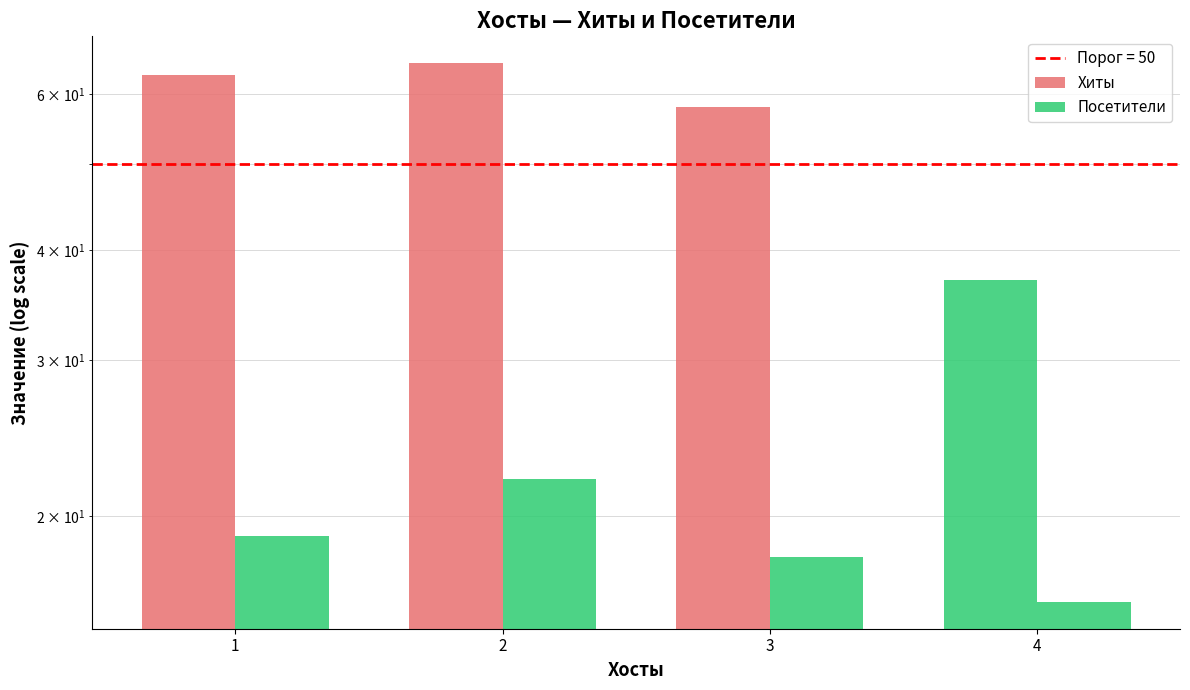

How many data points does each series have?

4